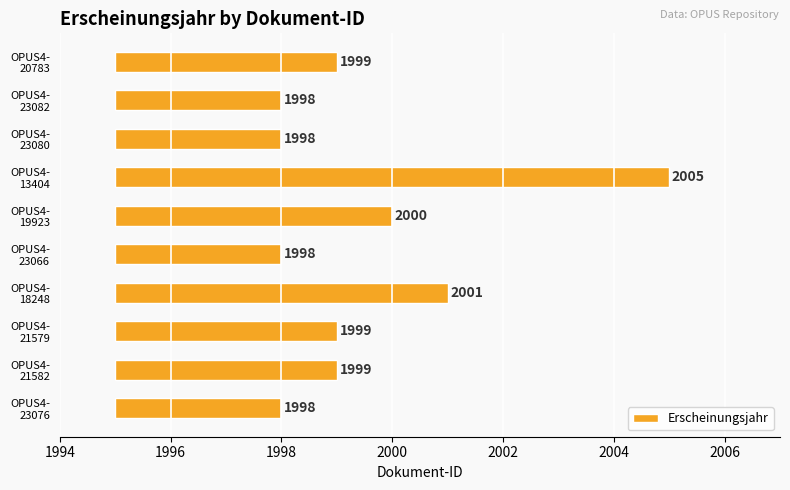

How many series are shown in this chart?

1